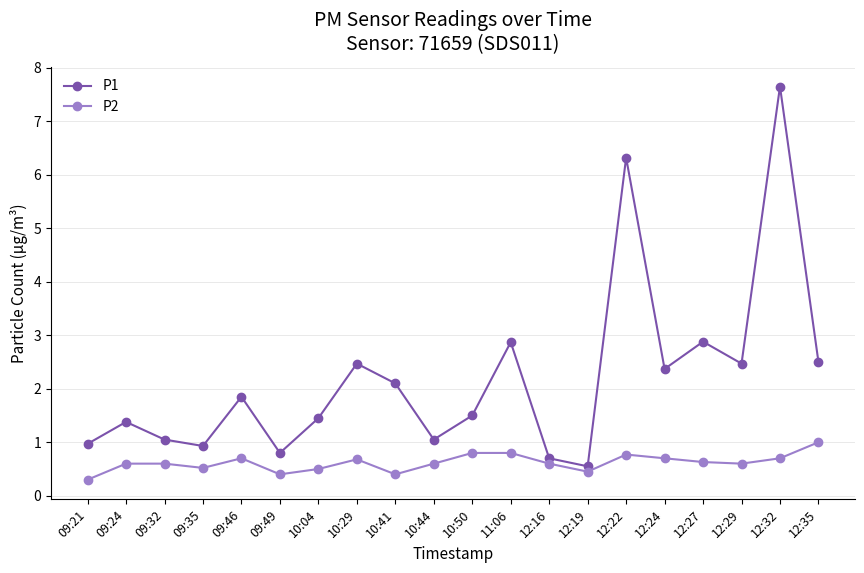

At which category is the sum across all series the highest?

12:32